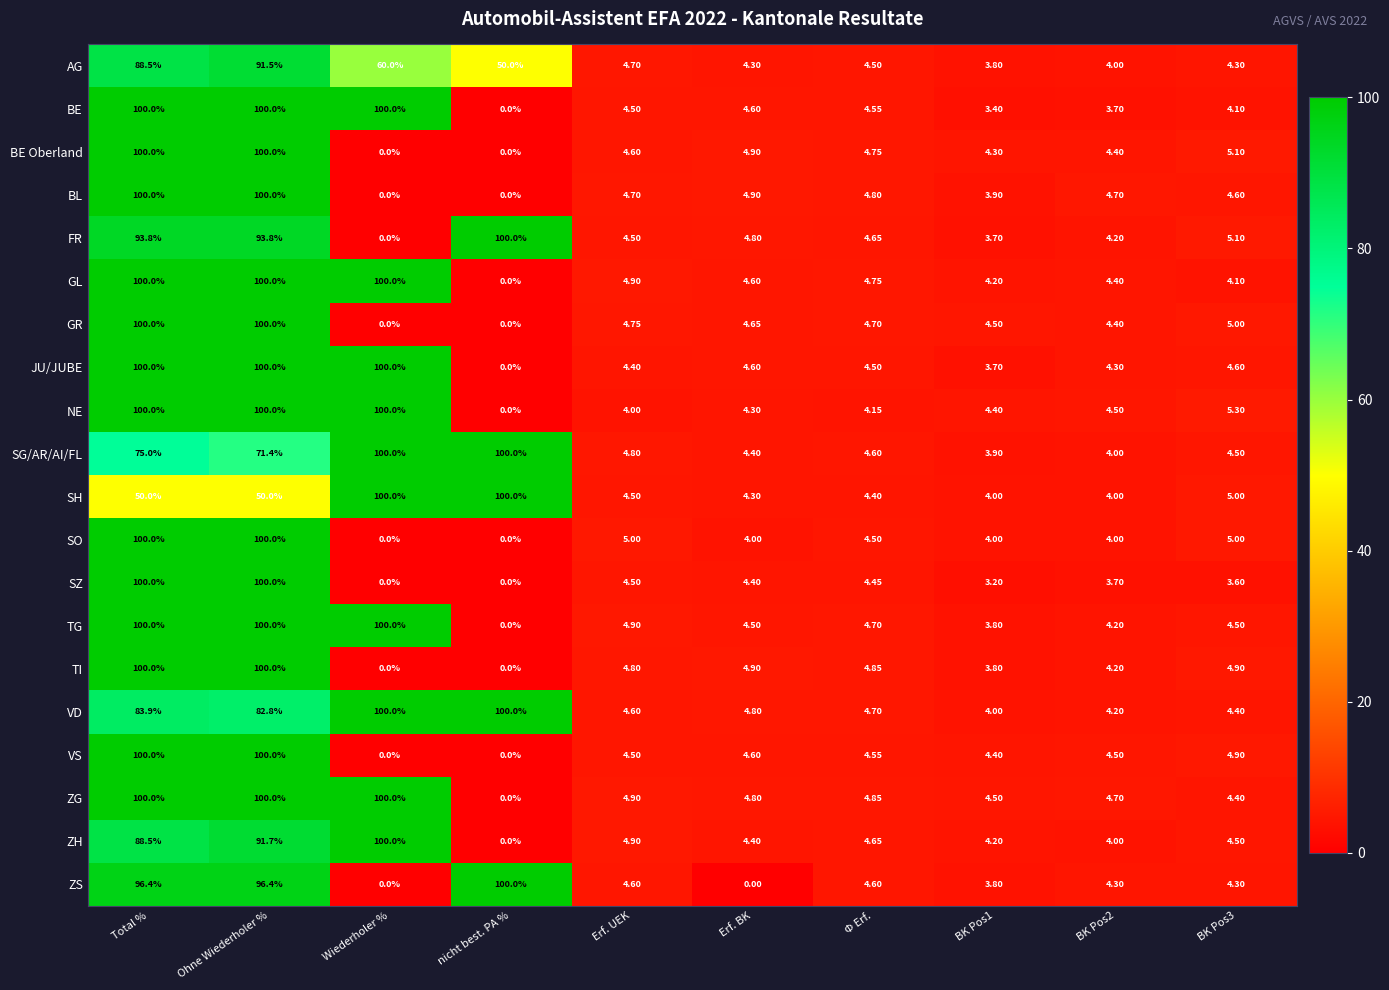

Where is TG nearest to the value 50?

Erf. UEK